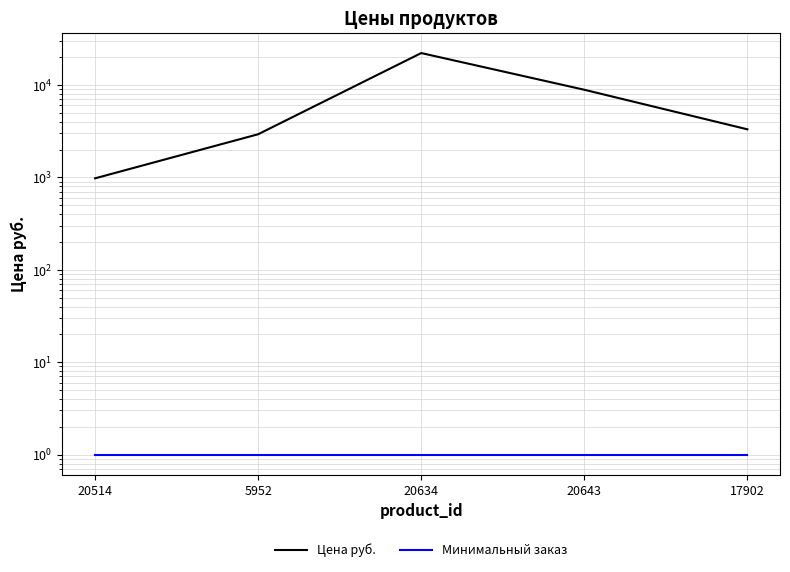

True or false: Цена руб. has a value of 2931 at 5952.

True